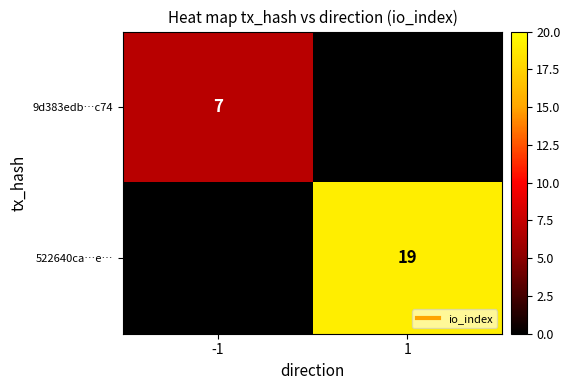

List the series in order of their peak value, lowest first.

9d383edb…c74, 522640ca…e…